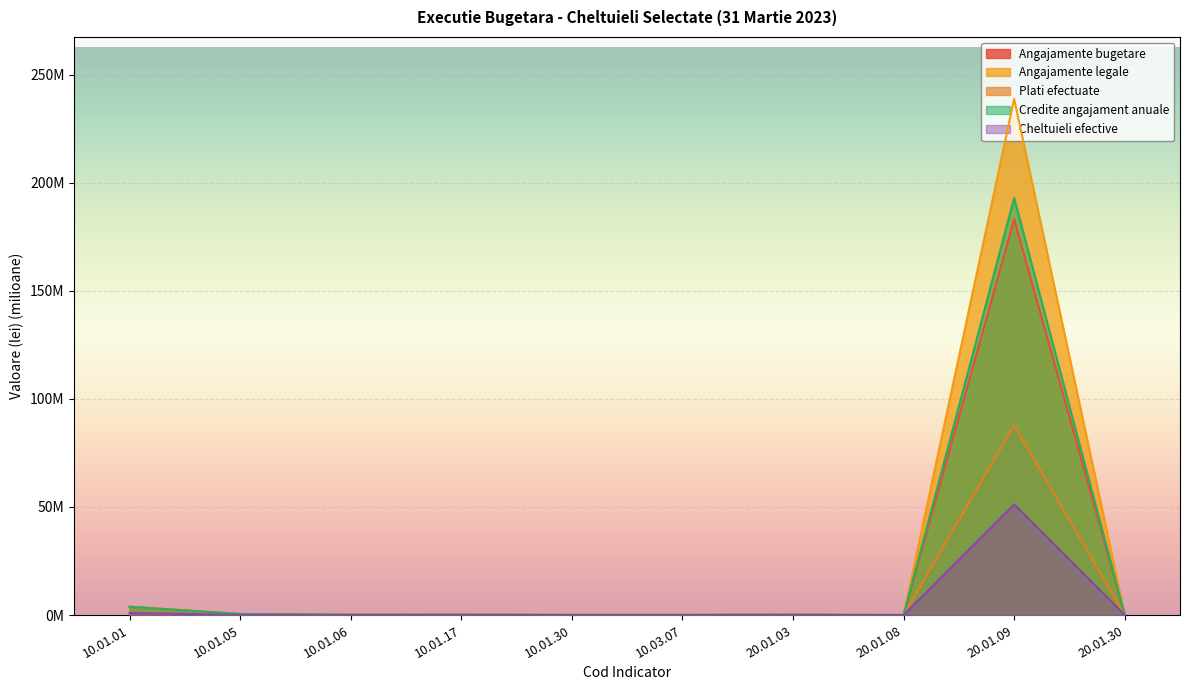

What is the sum of all Cheltuieli efective values?

52.5